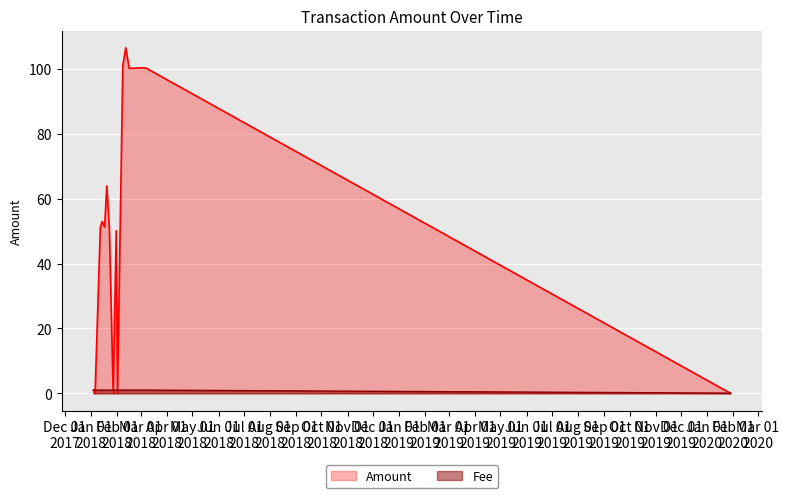

What is the label of the 3rd point from the left?

2018-01-12 00:03:06